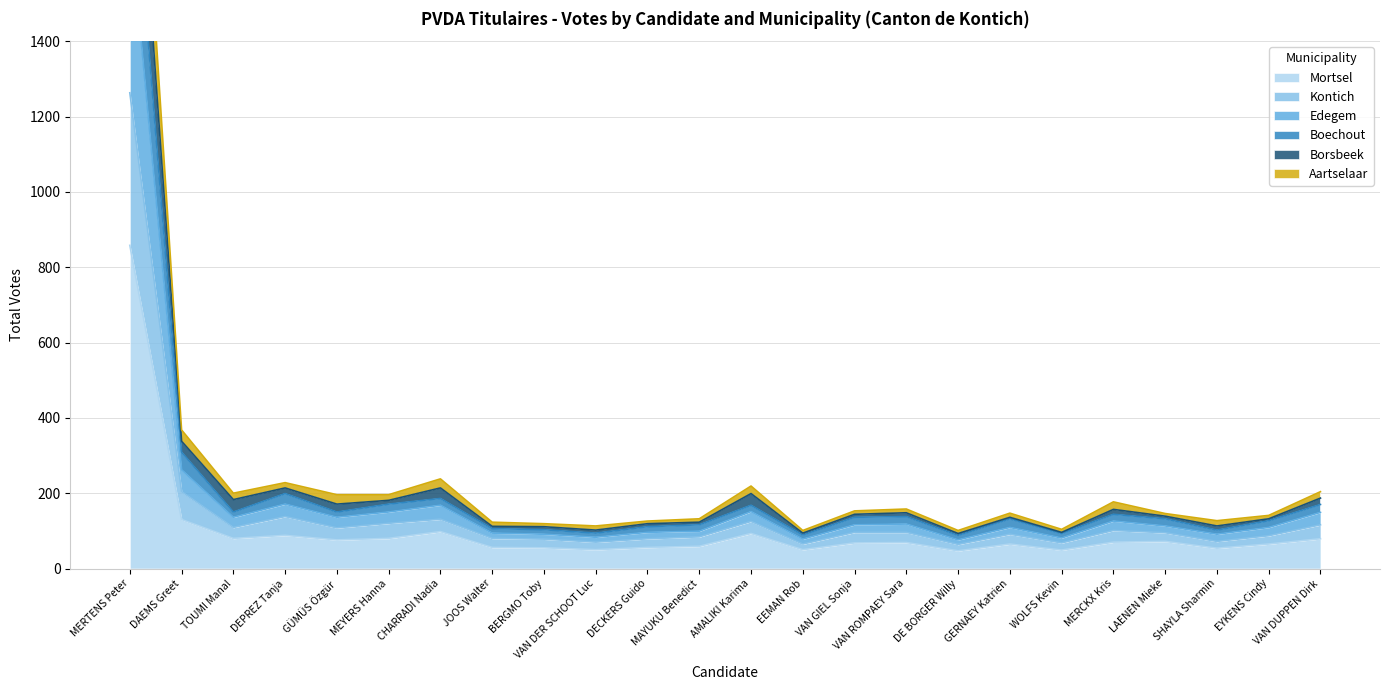

At which category does Boechout reach its first local peak?

DEPREZ Tanja